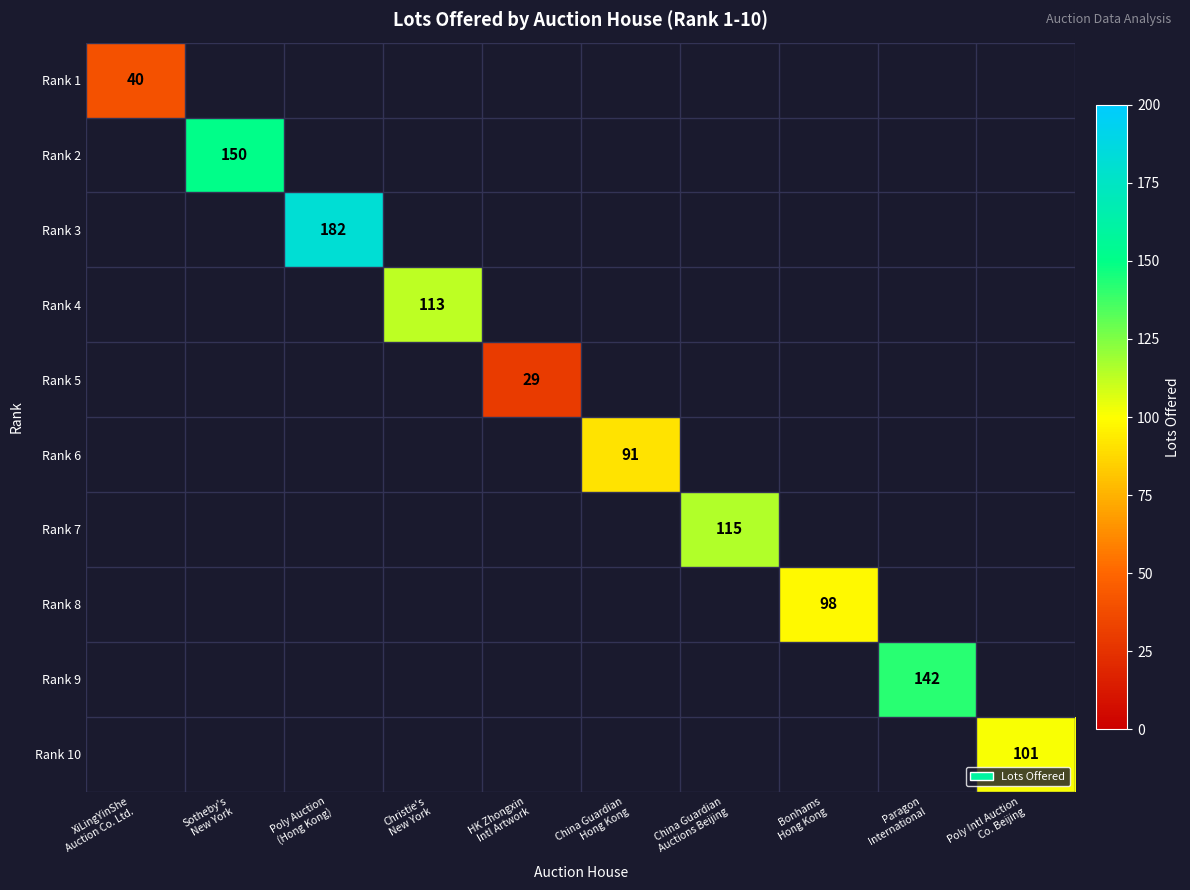

At how many categories does at least one series exceed 35?

9